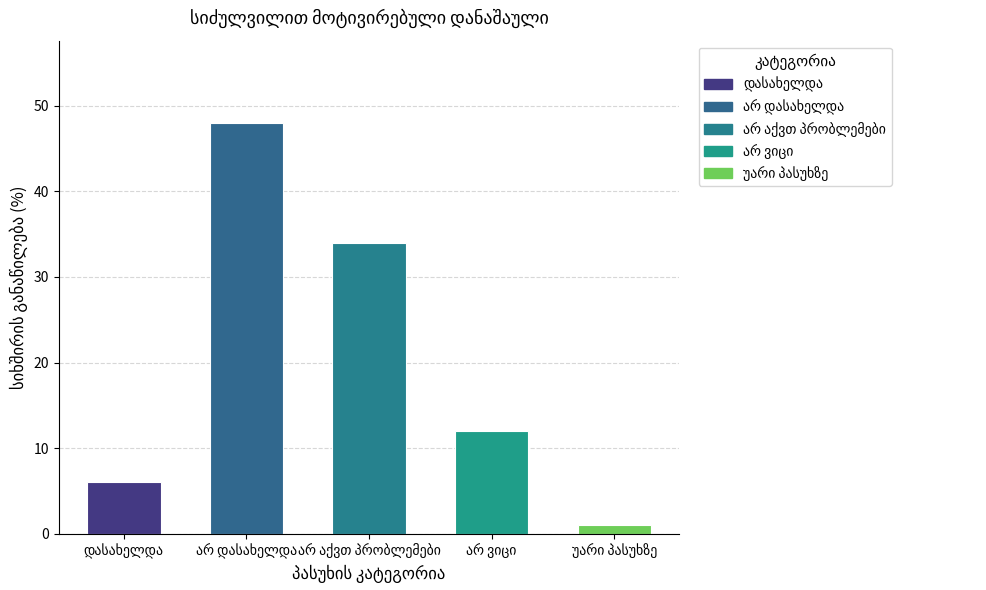

What is the greatest value displayed?

48